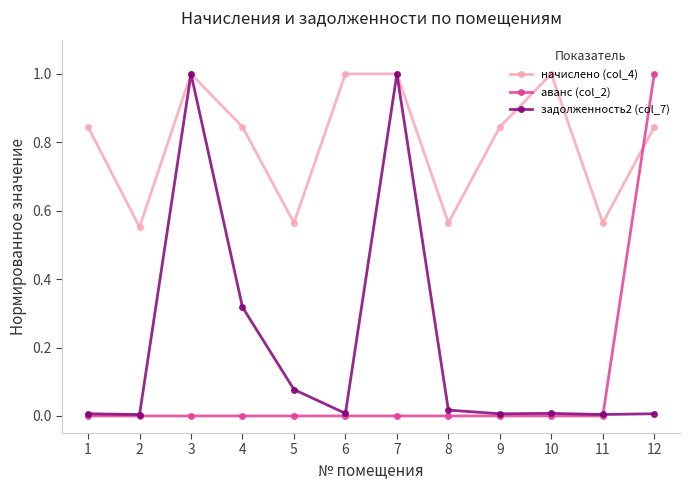

What is the maximum value shown in the chart?

1.0